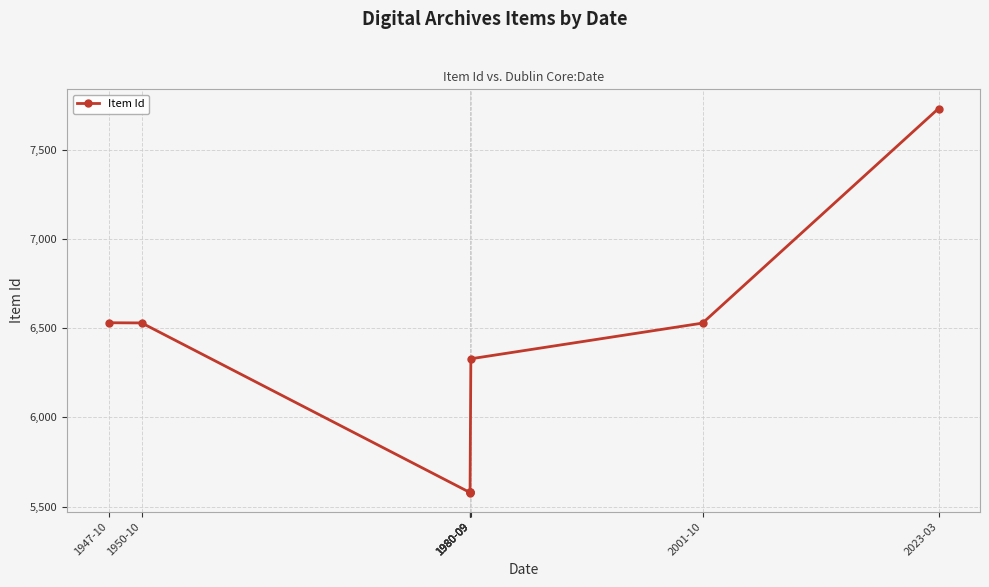

Which has a higher value, 1980-09 or 1980-09?

1980-09